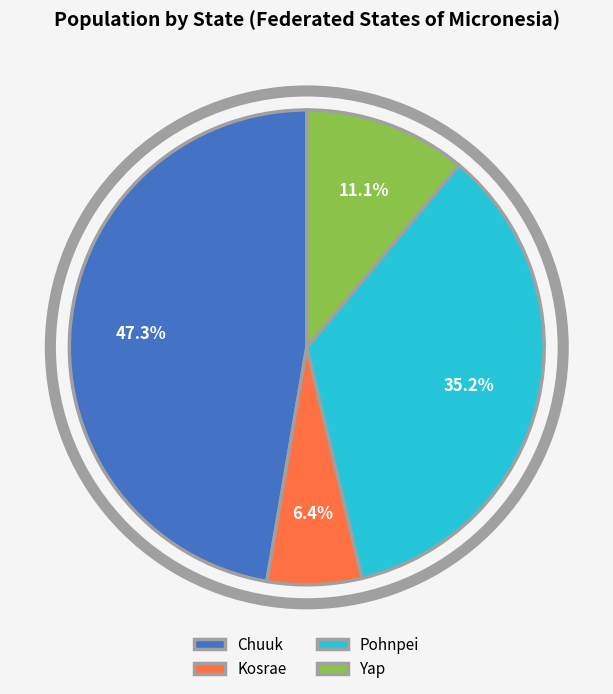

What percentage is NOT represented by Kosrae?

93.6%